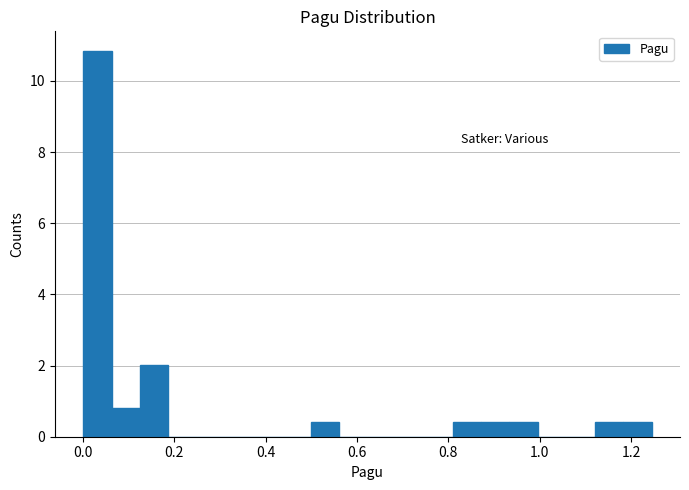

Around what value on the x-axis is the tallest bar? Give the approximate position of its centre, as read against the axis.

0.04